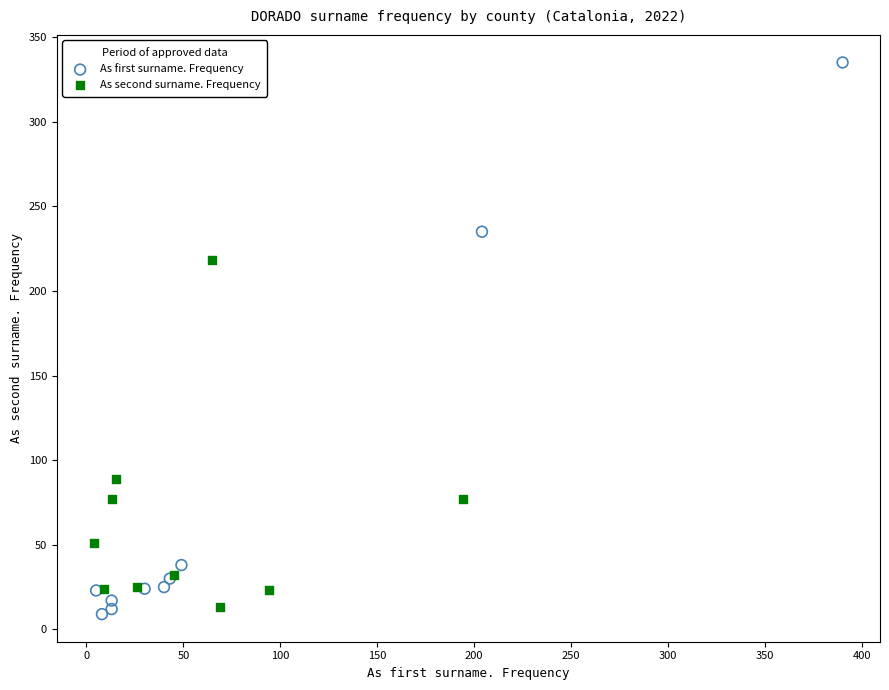

Which series has the widest spread of Y values?

As first surname. Frequency